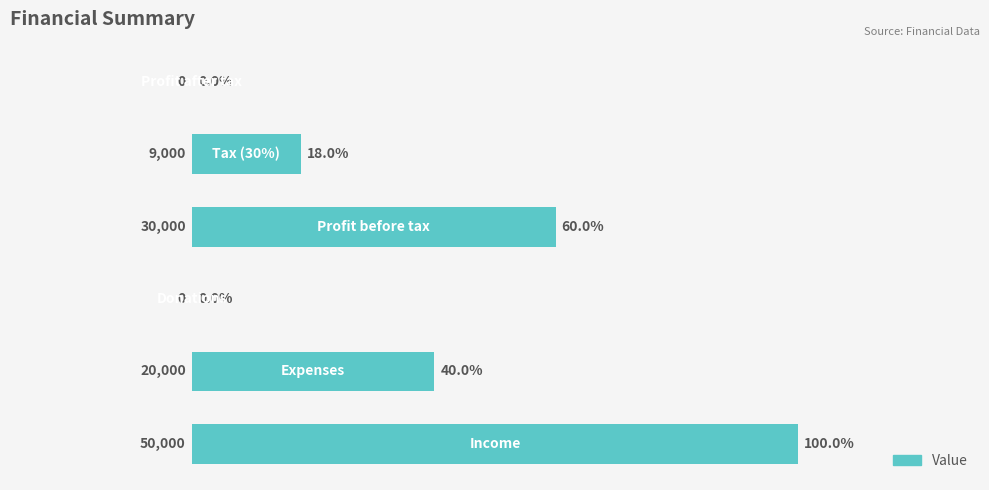

How many values are between 0 and 30000?

5